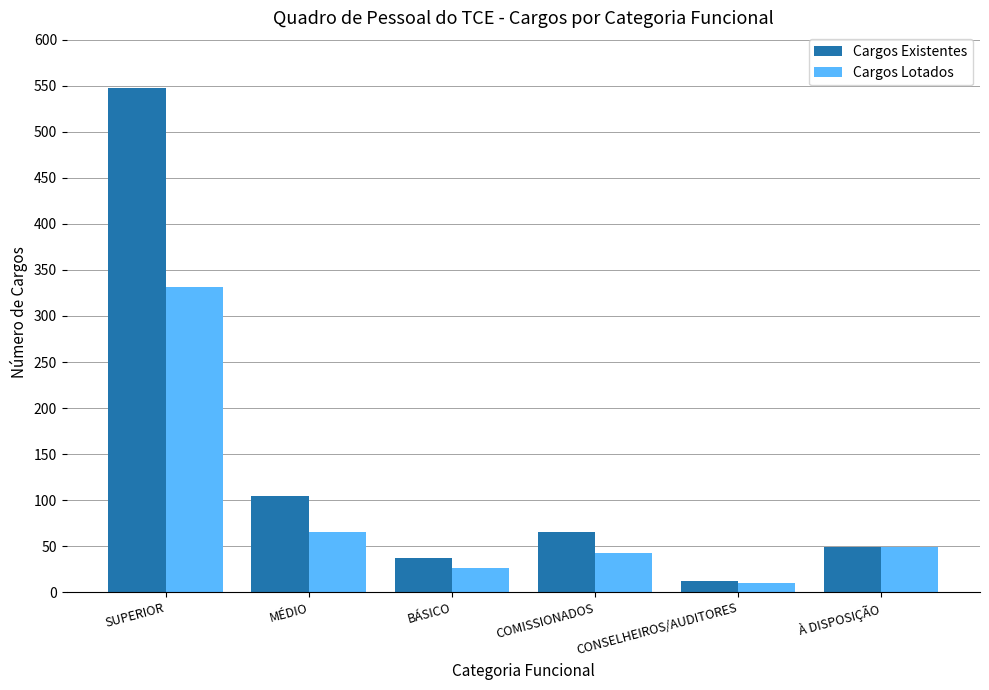

What is the difference between the Cargos Existentes values at À DISPOSIÇÃO and COMISSIONADOS?

17